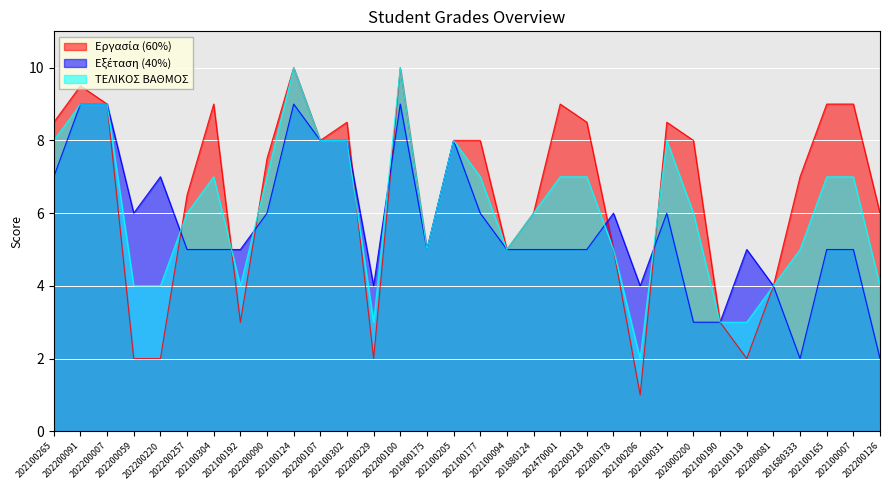

Reading left to right, extract all data points from this chart.

Εργασία (60%): 202100265=8.5	202200091=9.5	202200007=9.0	202200059=2.0	202200220=2.0	202200257=6.5	202100304=9.0	202100192=3.0	202200090=7.5	202100124=10.0	202200107=8.0	202100302=8.5	202200229=2.0	202200100=10.0	201900175=5.0	202100205=8.0	202100177=8.0	202100094=5.0	201880124=6.0	202470001=9.0	202200218=8.5	202200178=5.0	202100206=1.0	202100031=8.5	202000200=8.0	202100190=3.0	202100118=2.0	202200081=4.0	201680333=7.0	202100165=9.0	202100007=9.0	202200126=6.0
Εξέταση (40%): 202100265=7.0	202200091=9.0	202200007=9.0	202200059=6.0	202200220=7.0	202200257=5.0	202100304=5.0	202100192=5.0	202200090=6.0	202100124=9.0	202200107=8.0	202100302=8.0	202200229=4.0	202200100=9.0	201900175=5.0	202100205=8.0	202100177=6.0	202100094=5.0	201880124=5.0	202470001=5.0	202200218=5.0	202200178=6.0	202100206=4.0	202100031=6.0	202000200=3.0	202100190=3.0	202100118=5.0	202200081=4.0	201680333=2.0	202100165=5.0	202100007=5.0	202200126=2.0
ΤΕΛΙΚΟΣ ΒΑΘΜΟΣ: 202100265=8.0	202200091=9.0	202200007=9.0	202200059=4.0	202200220=4.0	202200257=6.0	202100304=7.0	202100192=4.0	202200090=7.0	202100124=10.0	202200107=8.0	202100302=8.0	202200229=3.0	202200100=10.0	201900175=5.0	202100205=8.0	202100177=7.0	202100094=5.0	201880124=6.0	202470001=7.0	202200218=7.0	202200178=5.0	202100206=2.0	202100031=8.0	202000200=6.0	202100190=3.0	202100118=3.0	202200081=4.0	201680333=5.0	202100165=7.0	202100007=7.0	202200126=4.0